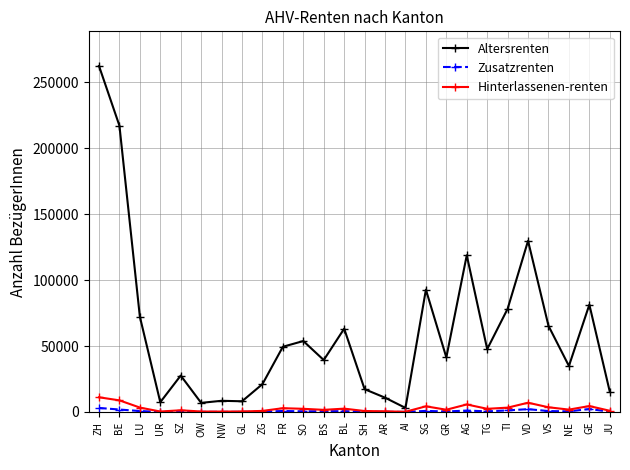

How many lines are shown in the chart?

3